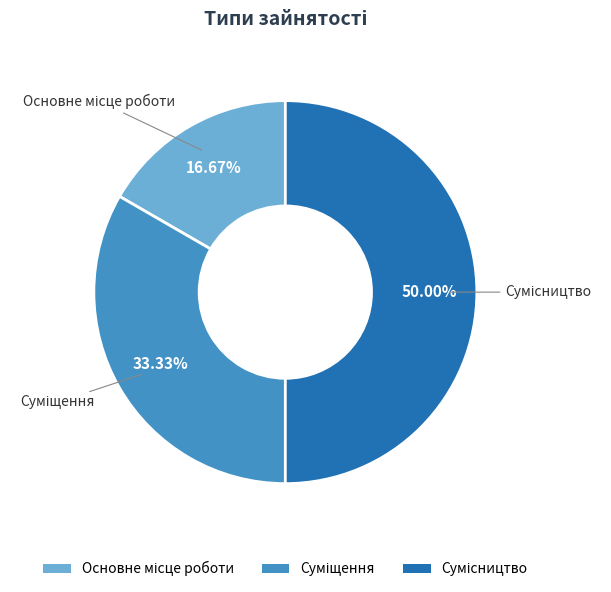

What is the largest slice in the pie chart?

Сумісництво